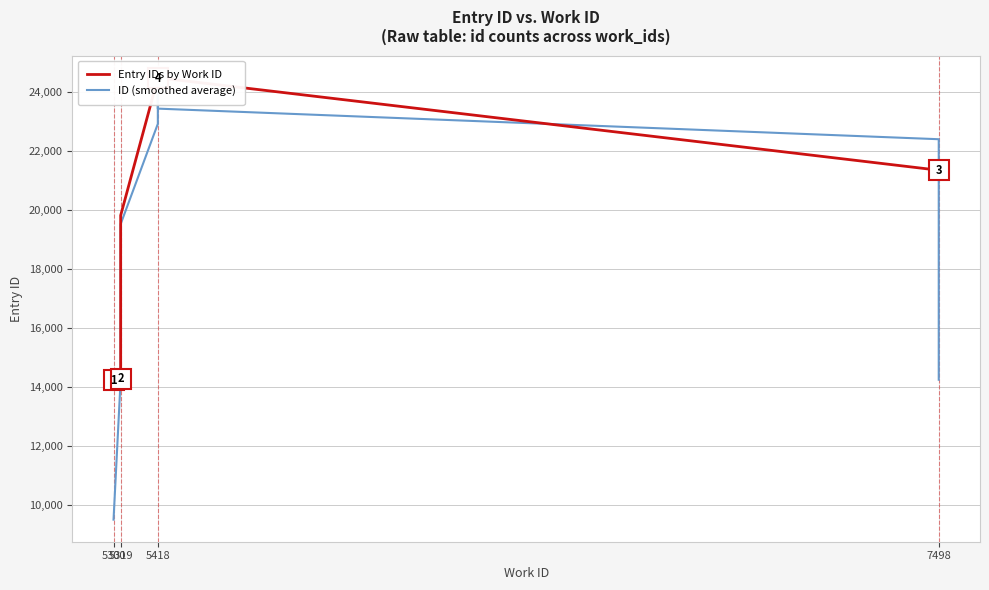

How many lines are shown in the chart?

2